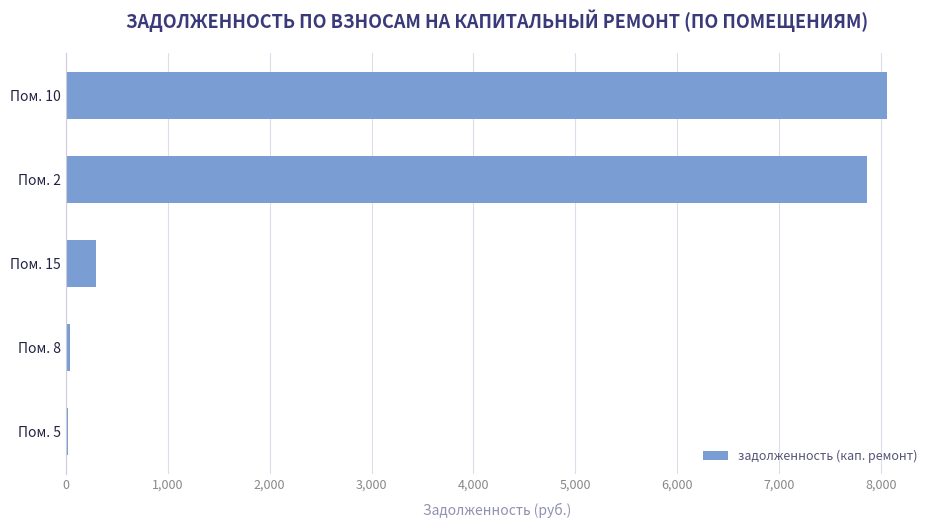

Is it true that the value at Пом. 15 is 298.8?

True